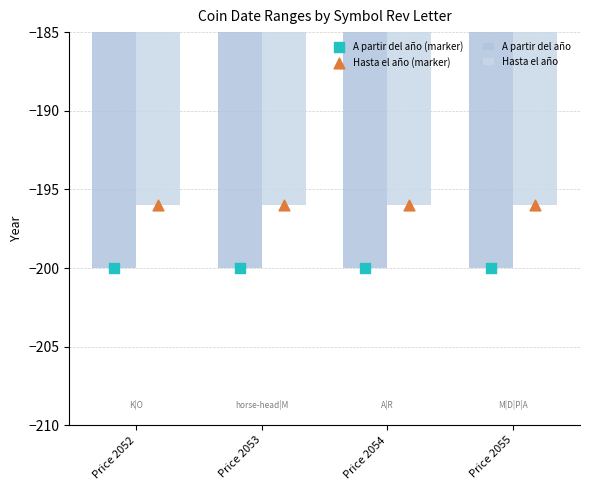

At which category is the sum across all series the highest?

Price 2052